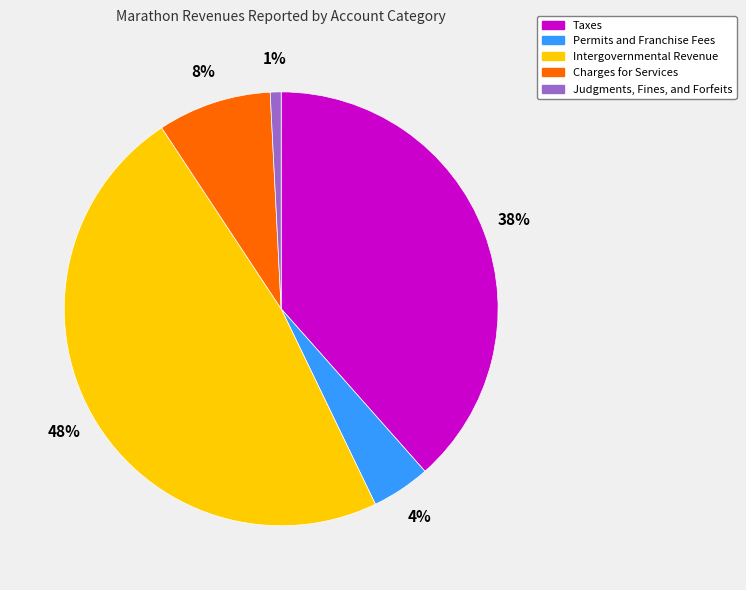

Which has a higher value, Intergovernmental Revenue or Judgments, Fines, and Forfeits?

Intergovernmental Revenue